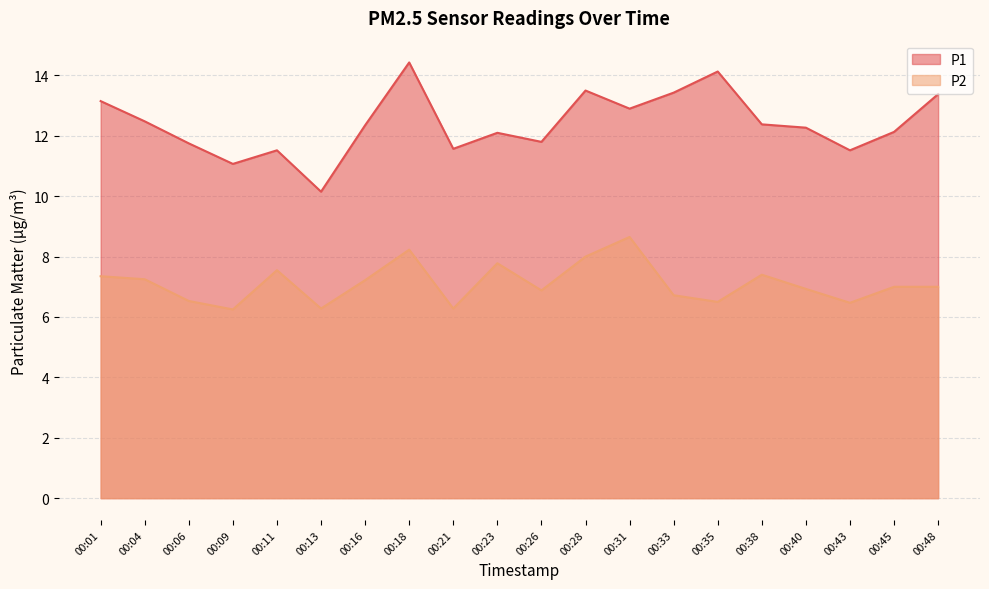

True or false: P2 and P1 intersect in this chart.

False